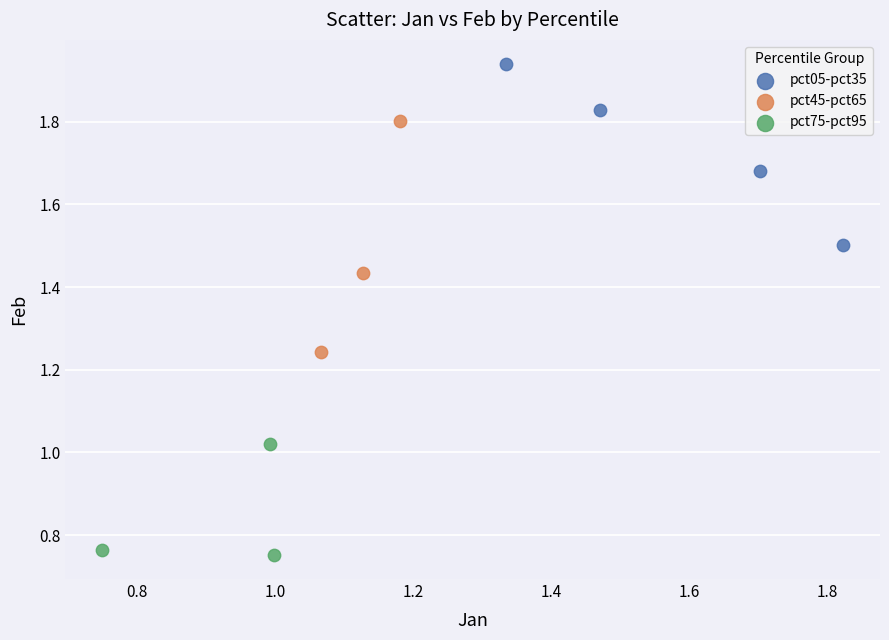

Which series contains the highest Y value?

pct05-pct35